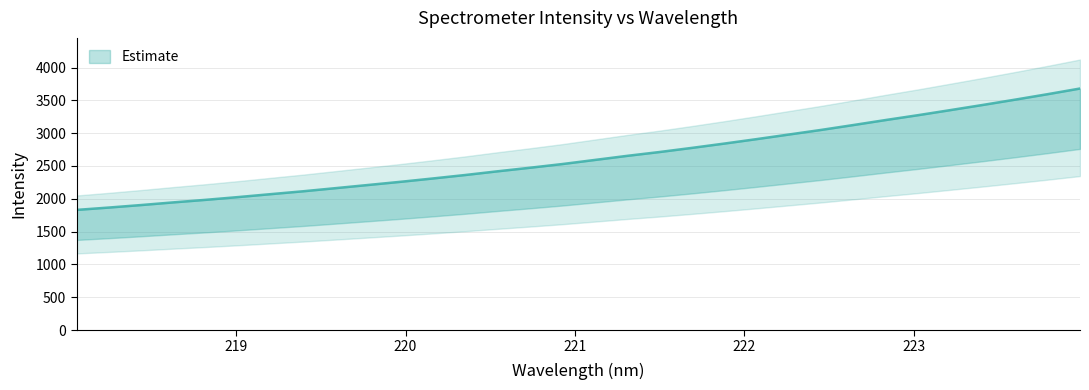

True or false: the data shows 1276.2 at 219.

False